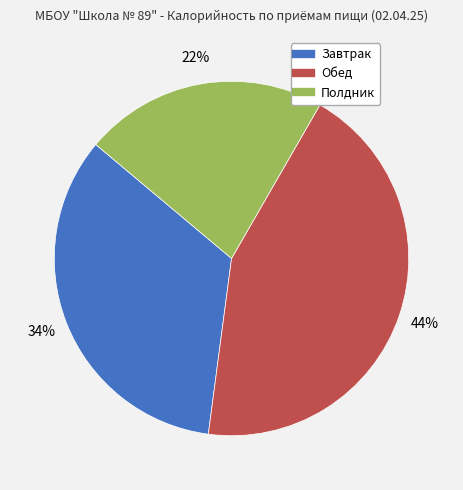

Which slice is the smallest?

Полдник